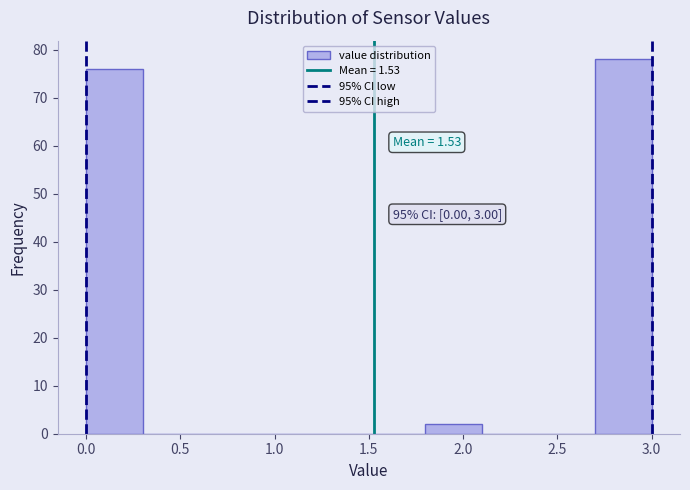

Over which range of the x-axis is the bar tallest?

2.7 to 3.0